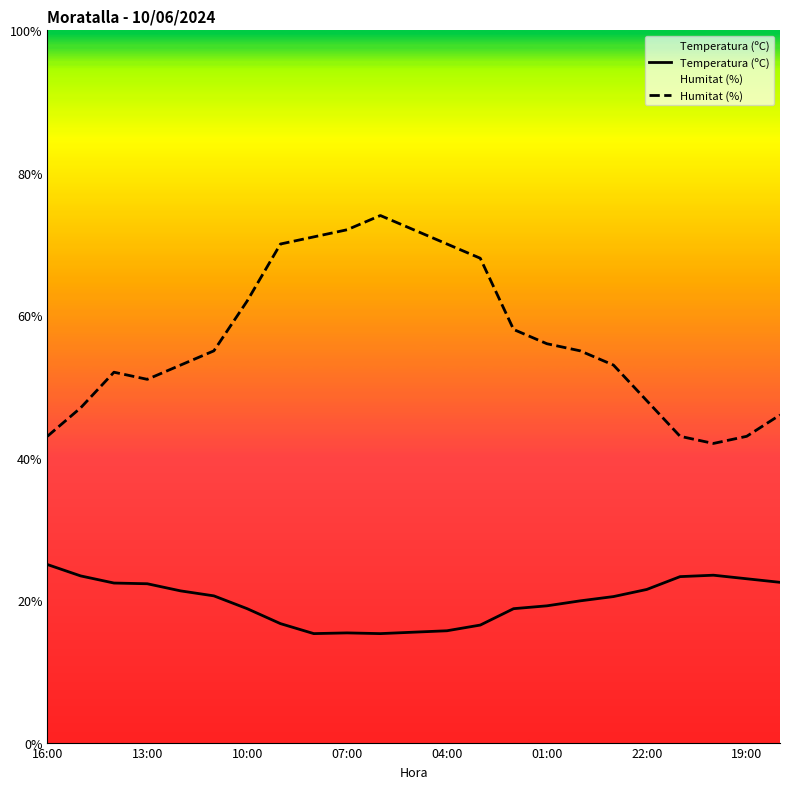

Which series has the largest total across all categories?

Humitat (%)